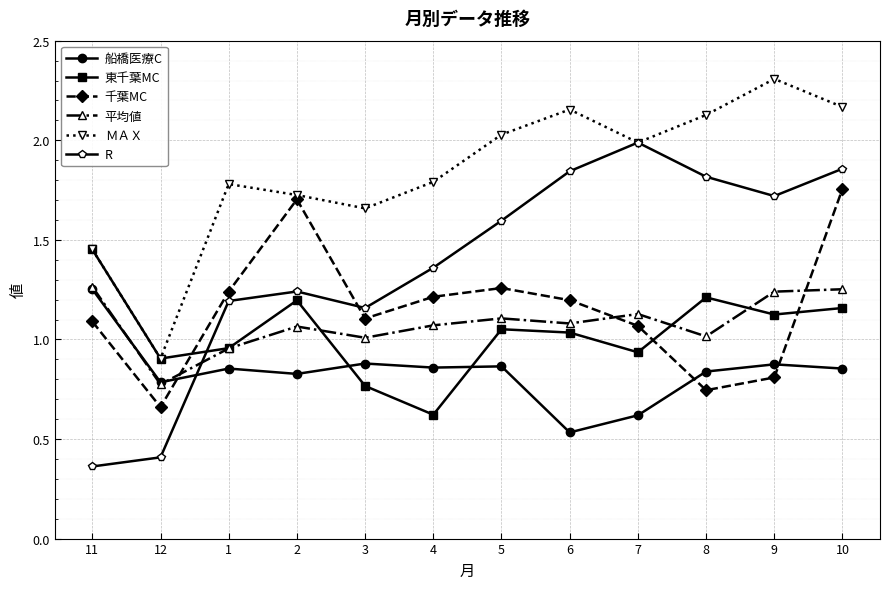

What are all the series names shown in the legend?

船橋医療C, 東千葉MC, 千葉MC, 平均値, ＭＡＸ, R